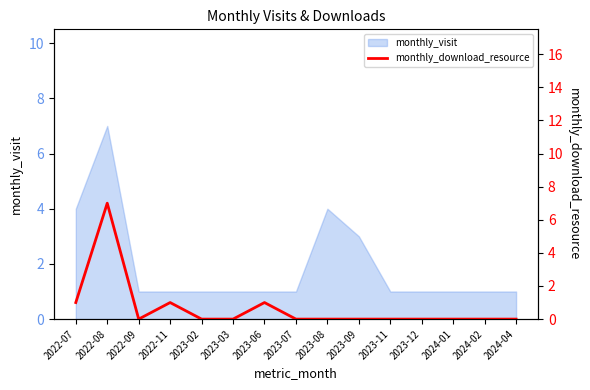

What is the label of the 6th point from the left?

2023-03